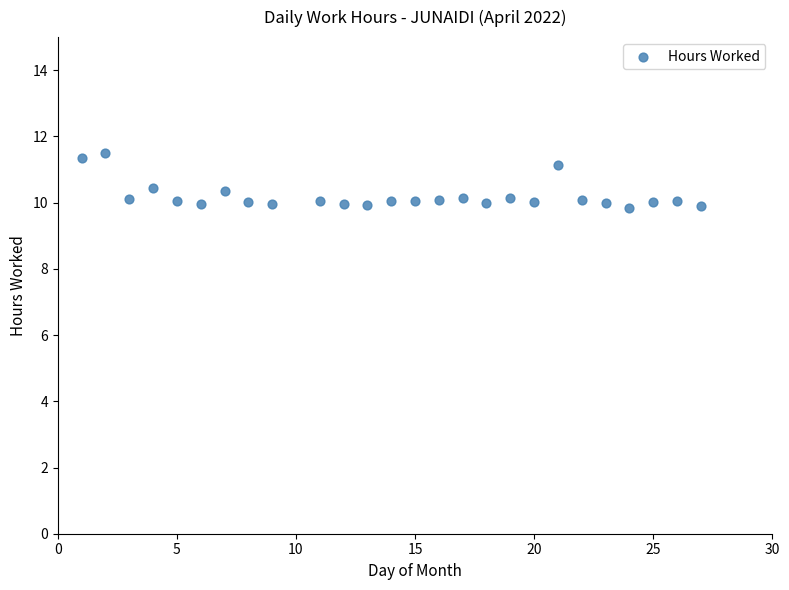

What is the range of X values (max minus min)?

26.0